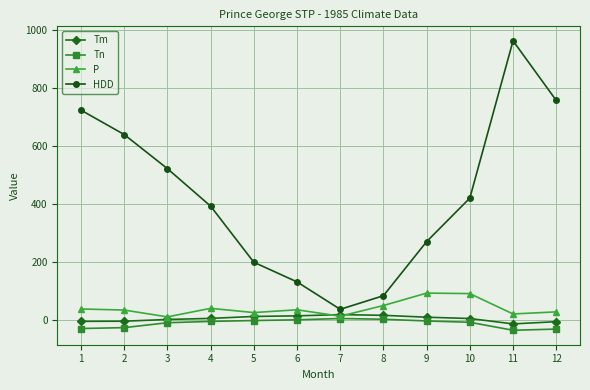

Which series changed the most between 5 and 12?

HDD